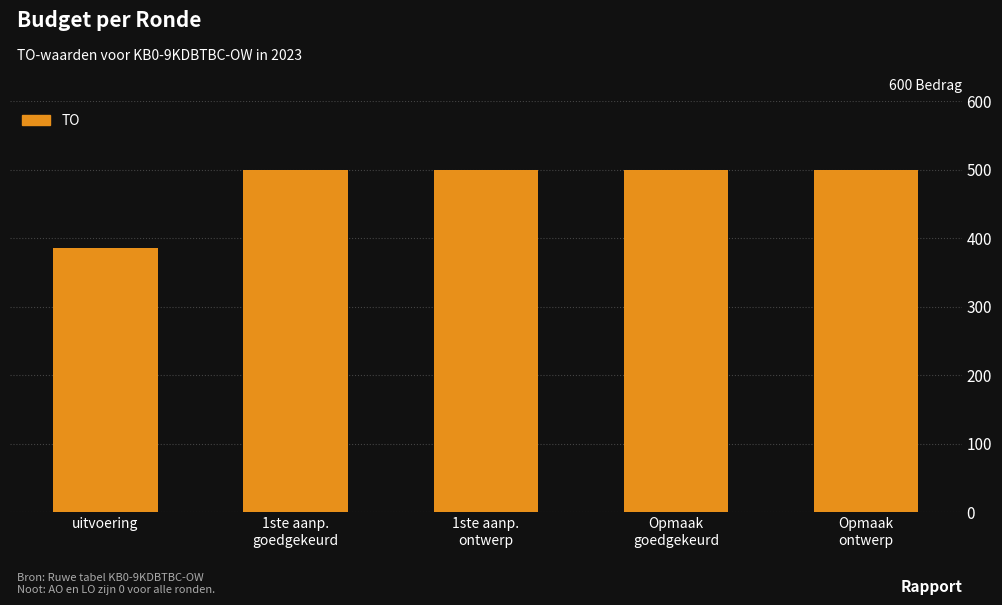

What is the label of the 5th bar from the right?

uitvoering